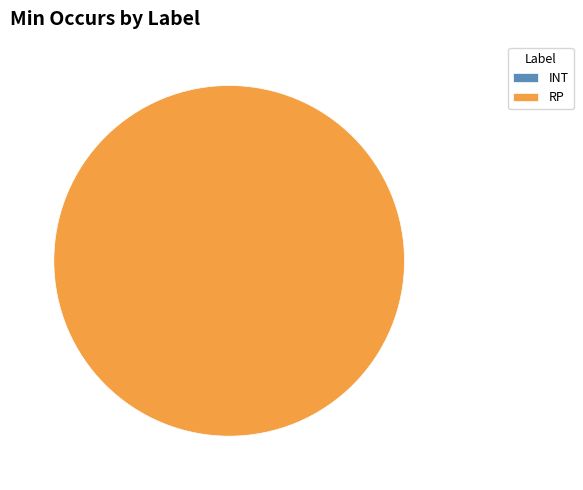

Which slice is the largest?

RP